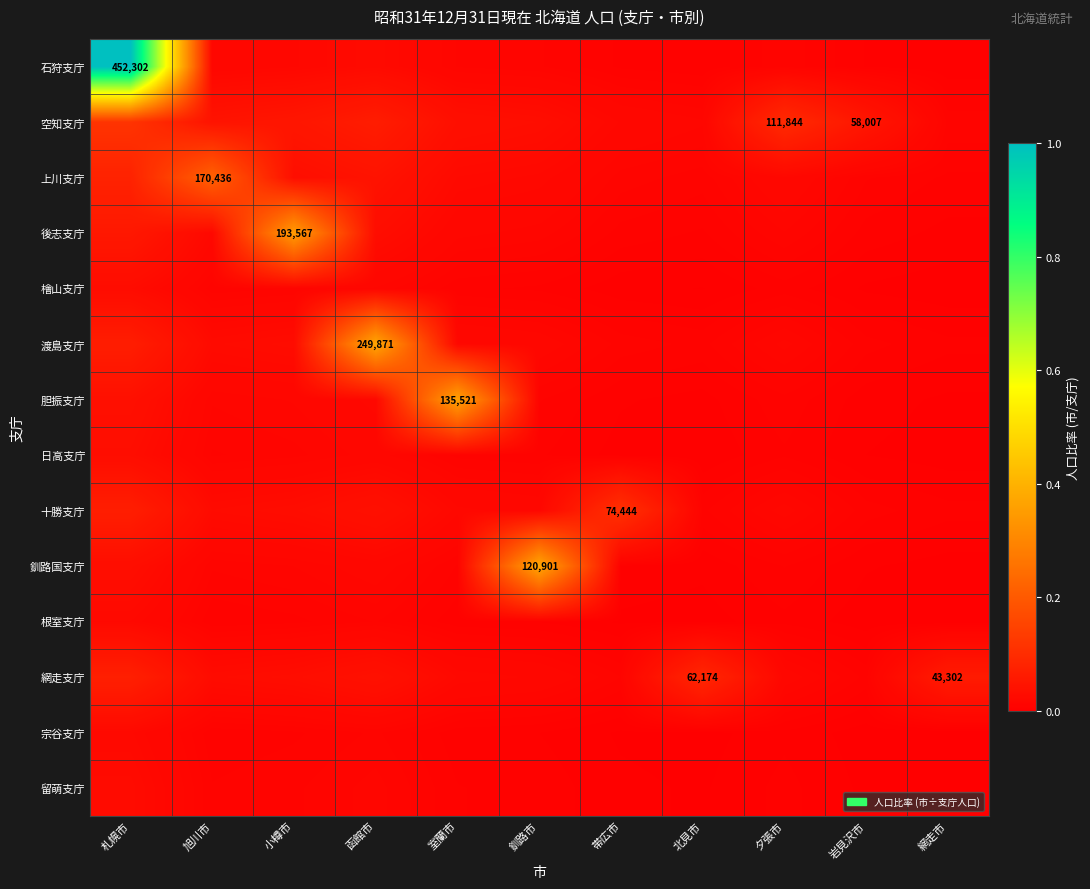

Count the number of categories in the chart.

11